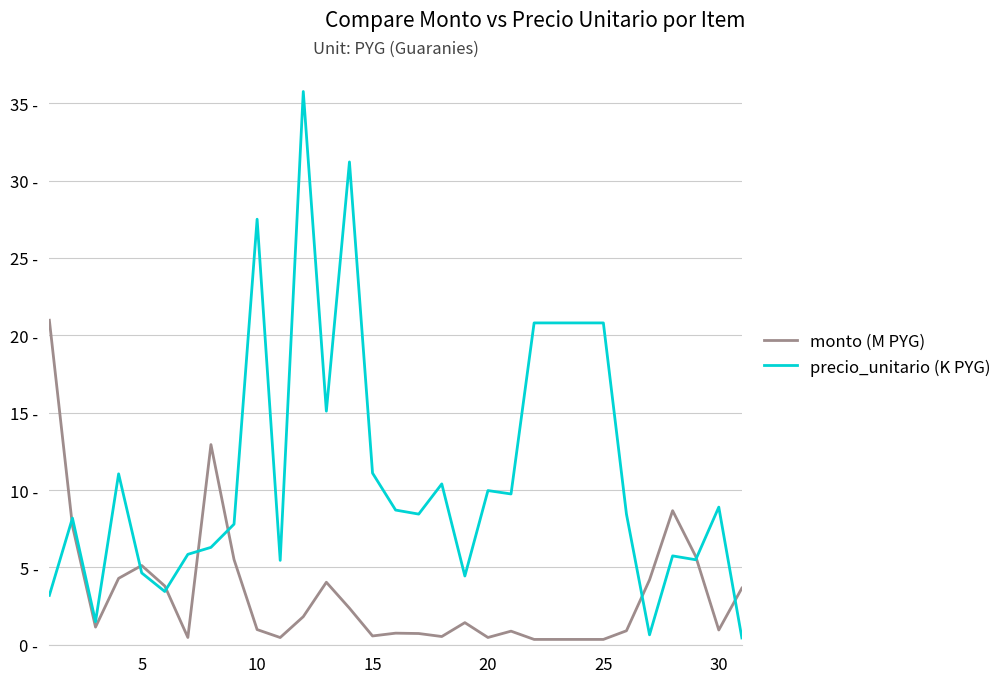

Does the chart display data point markers on the line(s)?

No